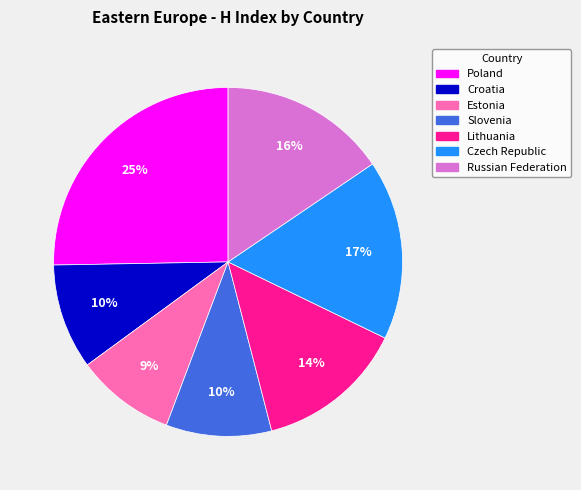

How many segments does this pie chart have?

7